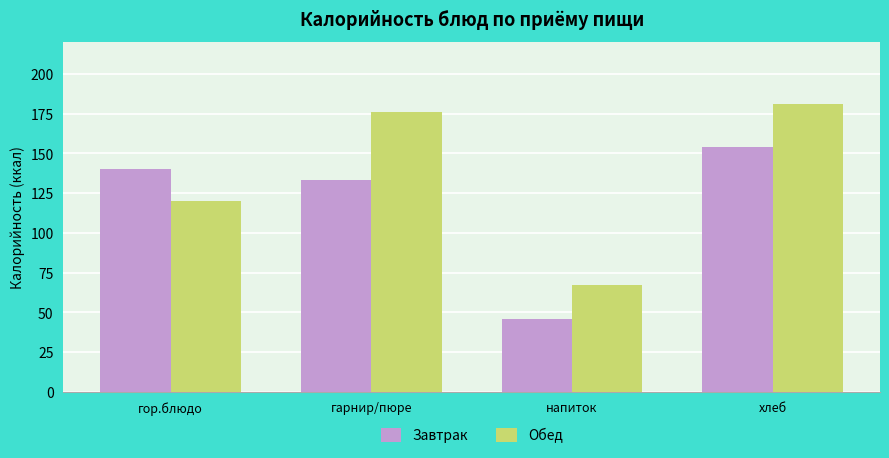

What position from the right is гарнир/пюре?

3